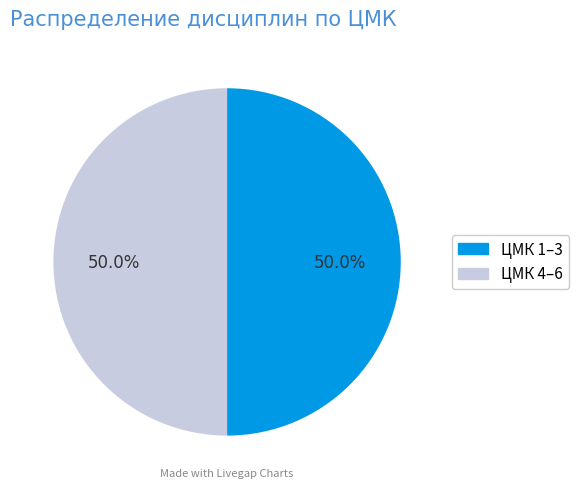

Combined, what portion of the pie is ЦМК 1–3 and ЦМК 4–6?

100.0%